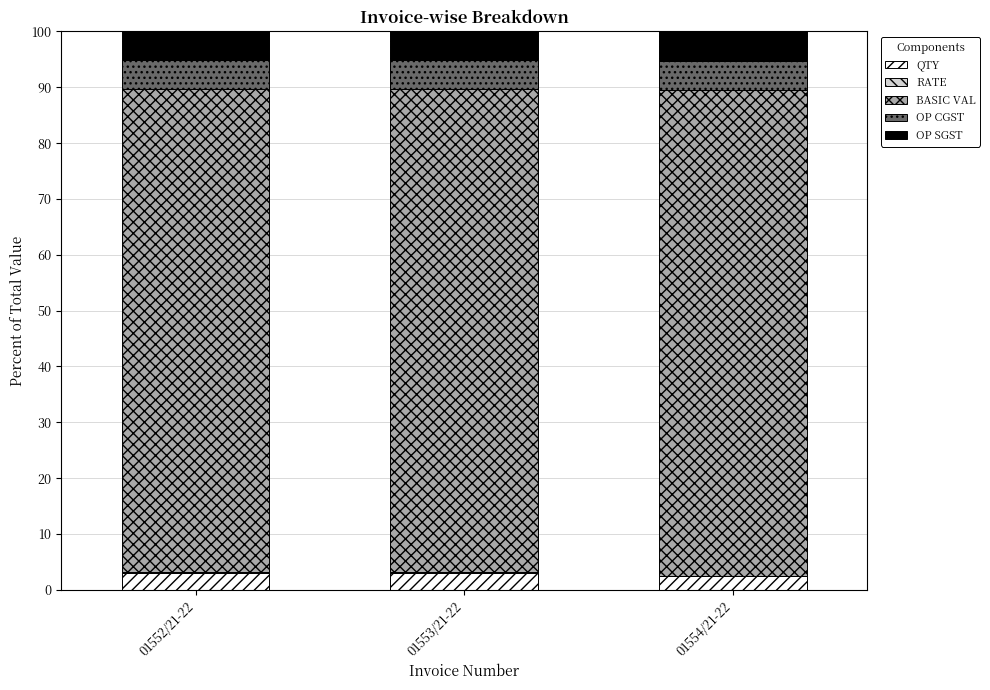

The QTY series shows 3.1 at 01553/21-22. True or false?

True